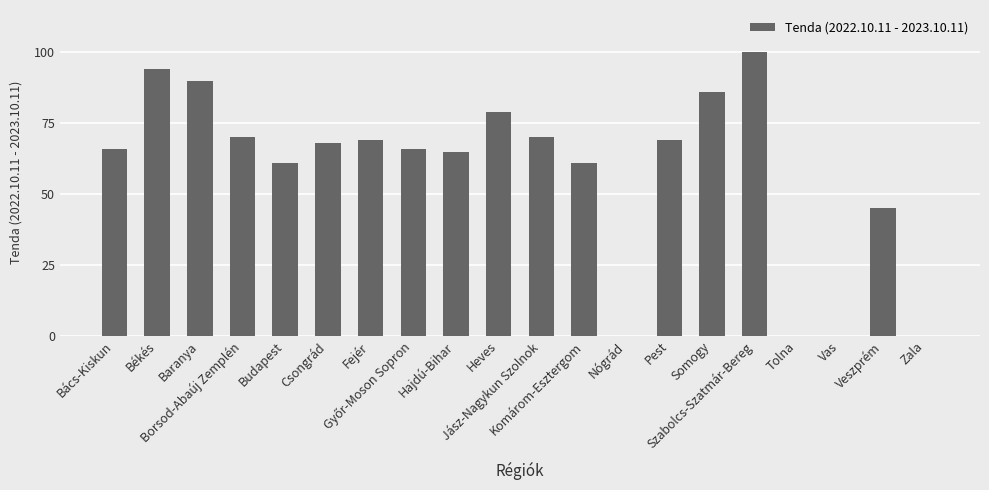

Where does the data first go above 68?

Békés